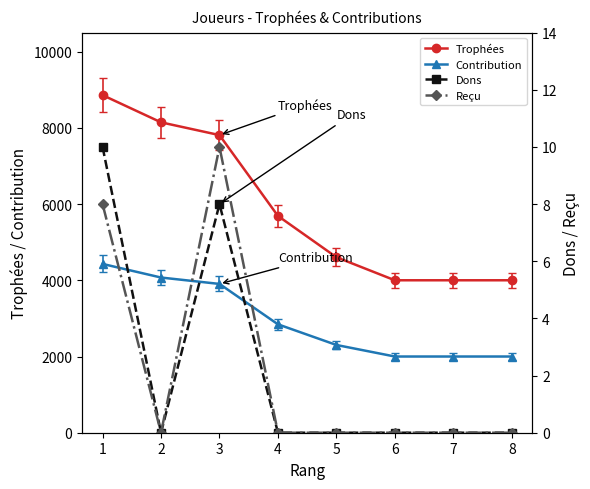

True or false: Reçu and Contribution intersect in this chart.

False